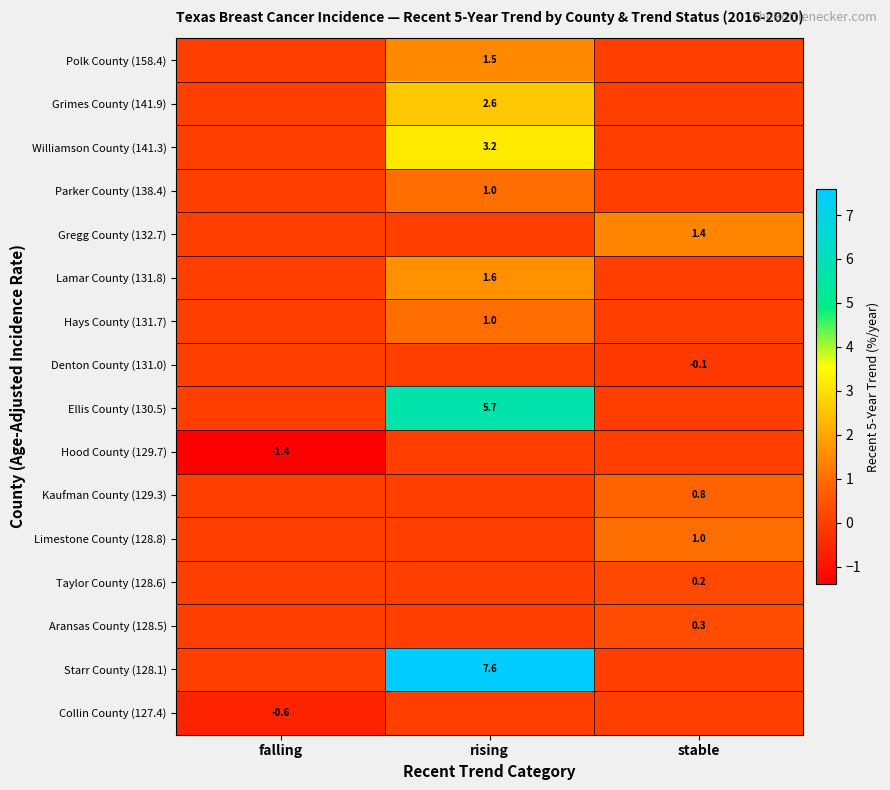

Is it true that Starr County (128.1) equals 11.0 at rising?

False